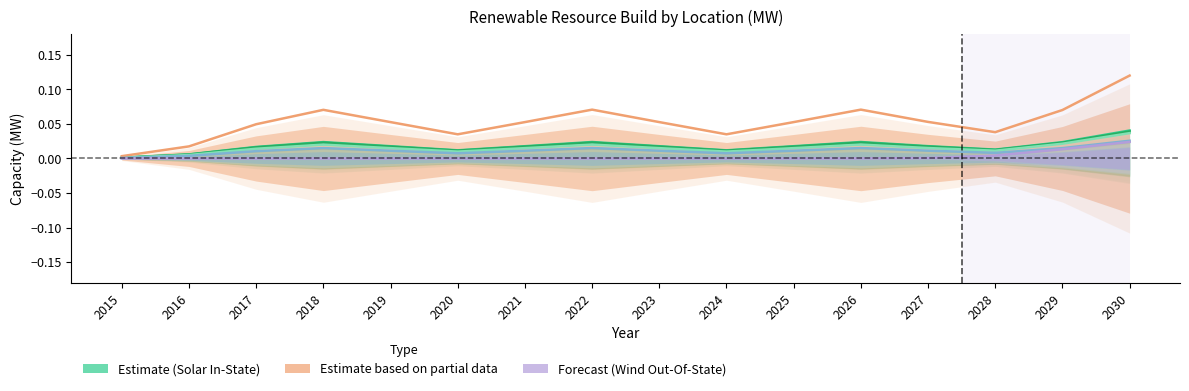

Which series changed the most between 2024 and 2025?

Southern_Nevada_Solar